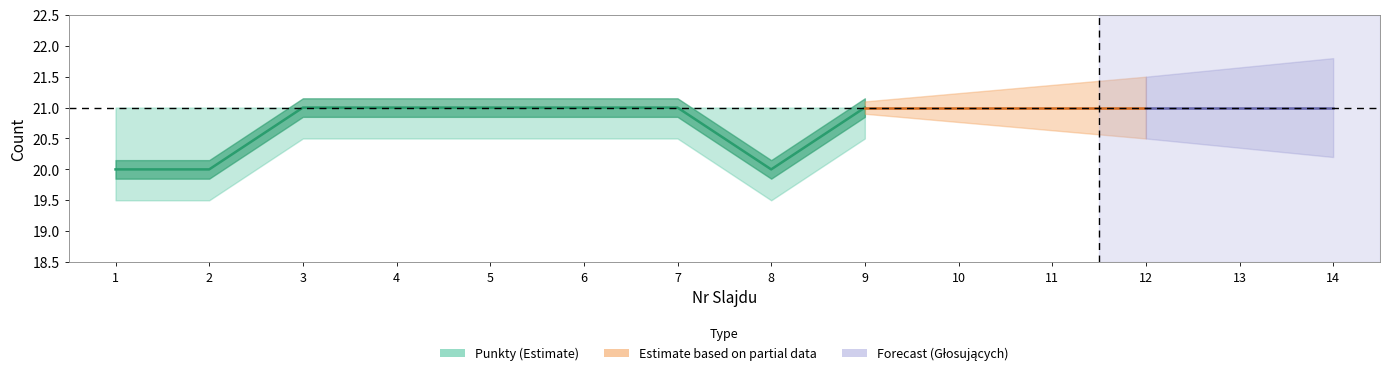

Reading left to right, what are all the values shown in this chart?

1=20	2=20	3=21	4=21	5=21	6=21	7=21	8=20	9=21